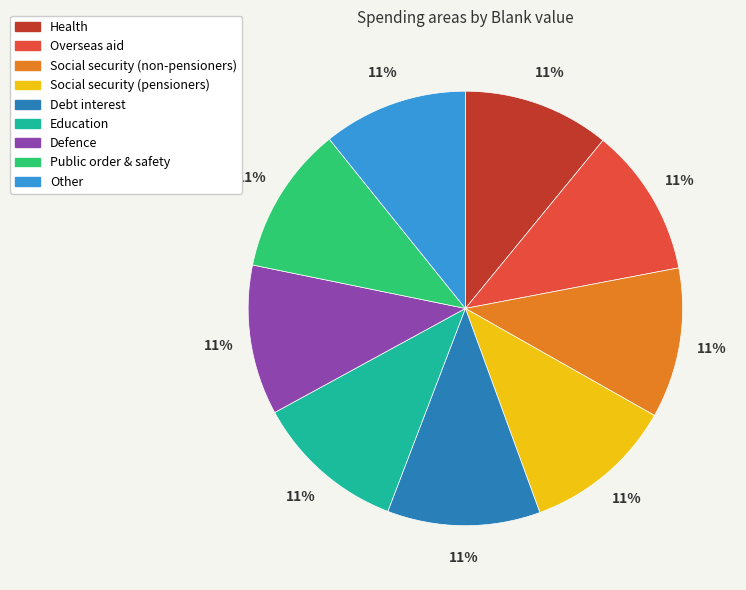

Does any single category account for the majority?

No